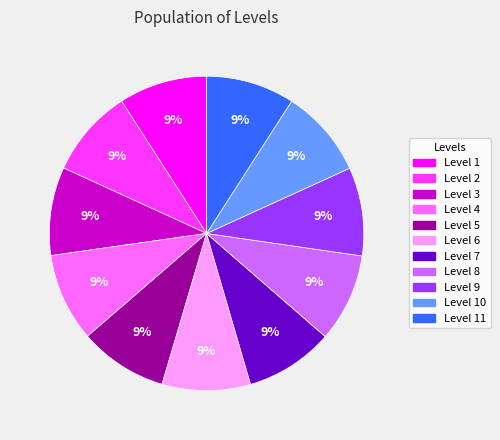

To the nearest percent, what is the average slice percentage?

9%